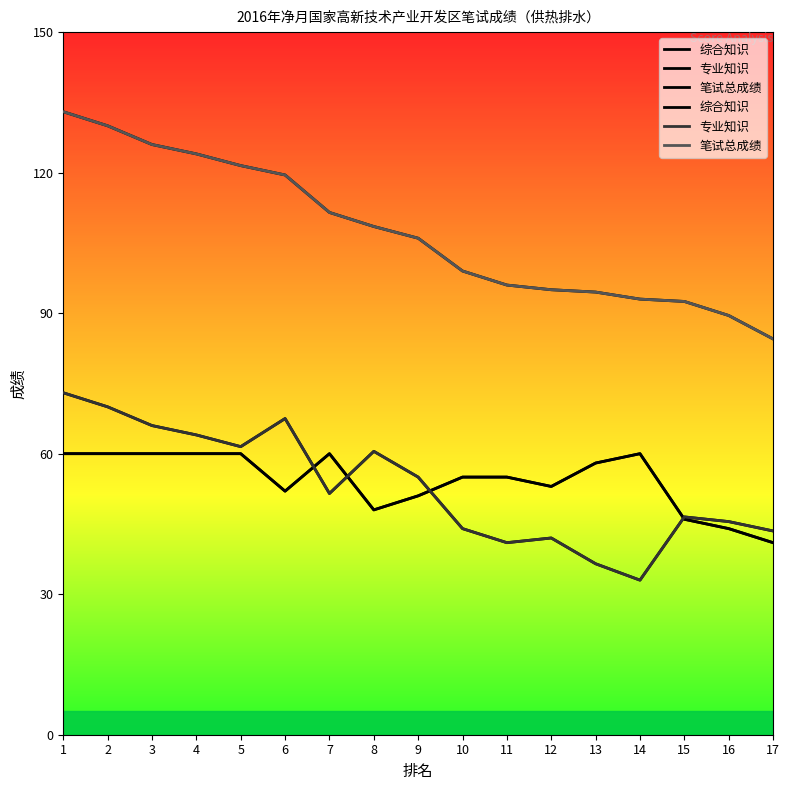

In 综合知识, how many points are lower than both neighbors (excluding endpoints)?

3